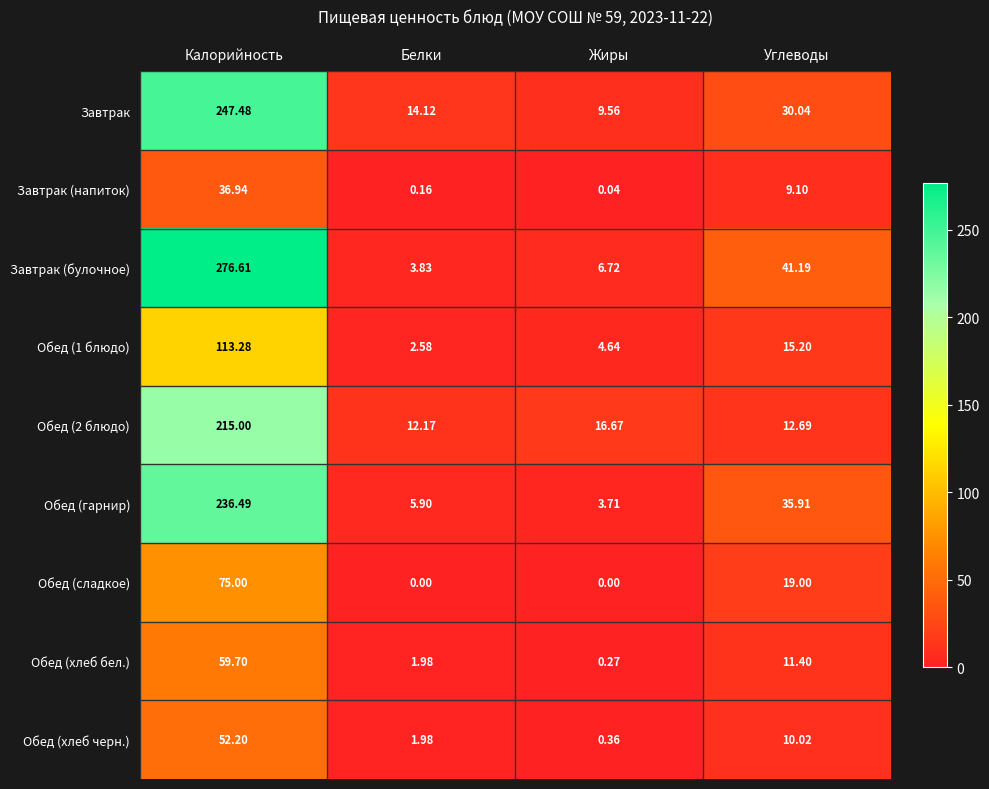

Which series has the widest spread of values?

Завтрак (булочное)